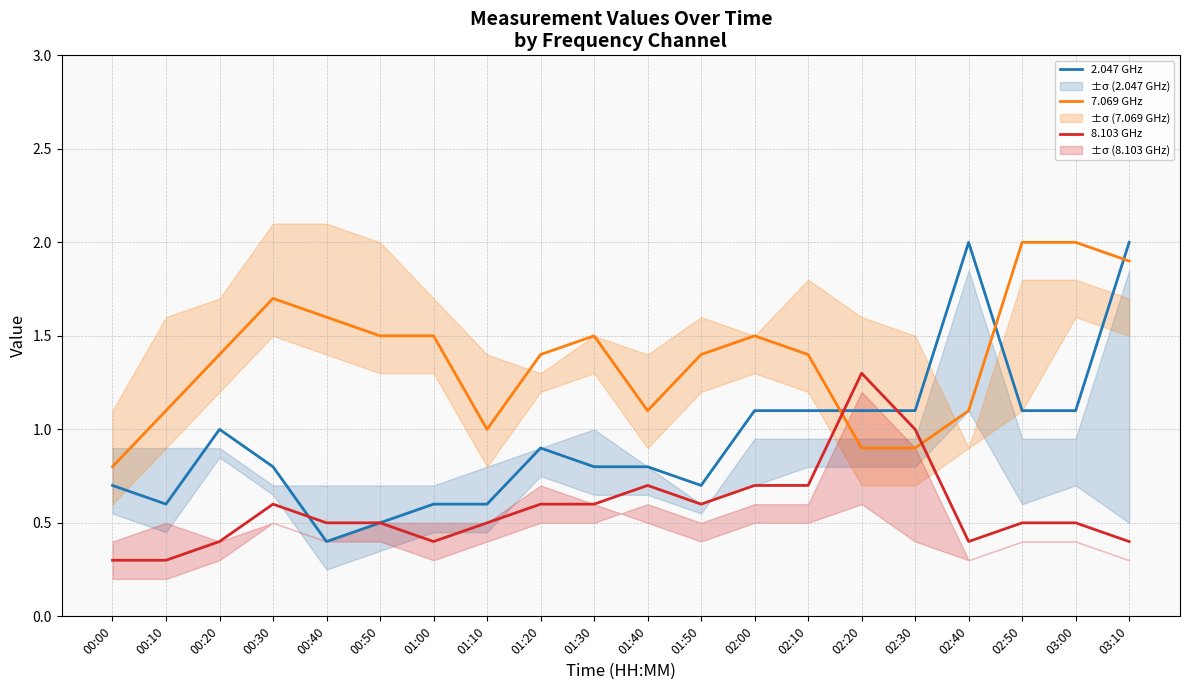

Which series has the largest range (max minus min)?

2.047 GHz